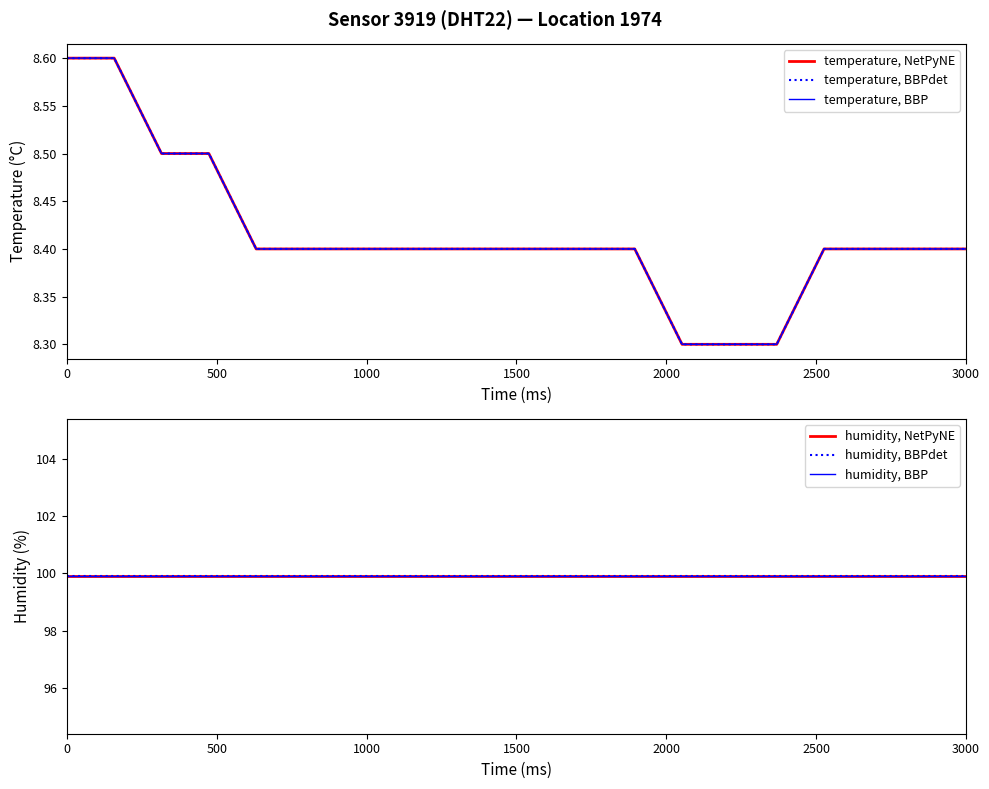

What is the highest value of the temperature, BBP series?

8.6